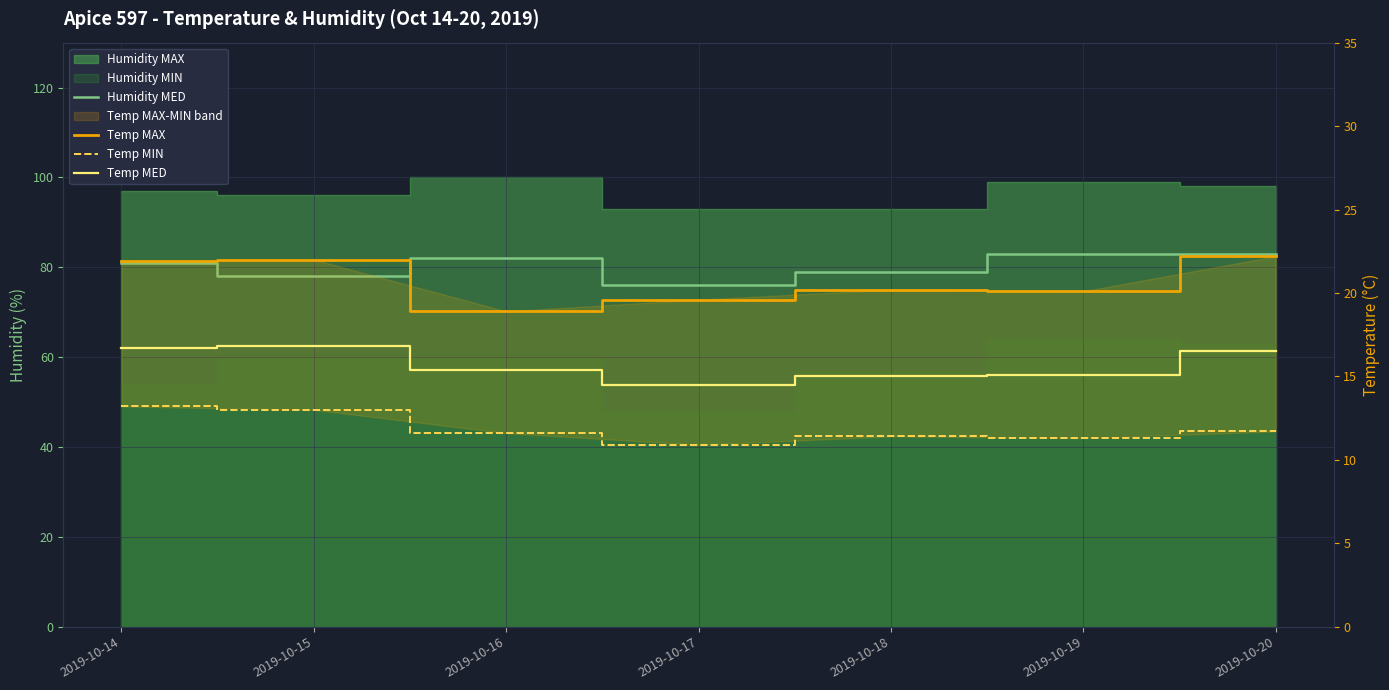

Reading left to right, extract all data points from this chart.

Humidity MED: 81.0	78.0	82.0	76.0	79.0	83.0	83.0
Temp MAX: 21.9	22.0	18.9	19.6	20.2	20.1	22.2
Temp MIN: 13.2	13.0	11.6	10.9	11.4	11.3	11.7
Temp MED: 16.7	16.8	15.4	14.5	15.0	15.1	16.5